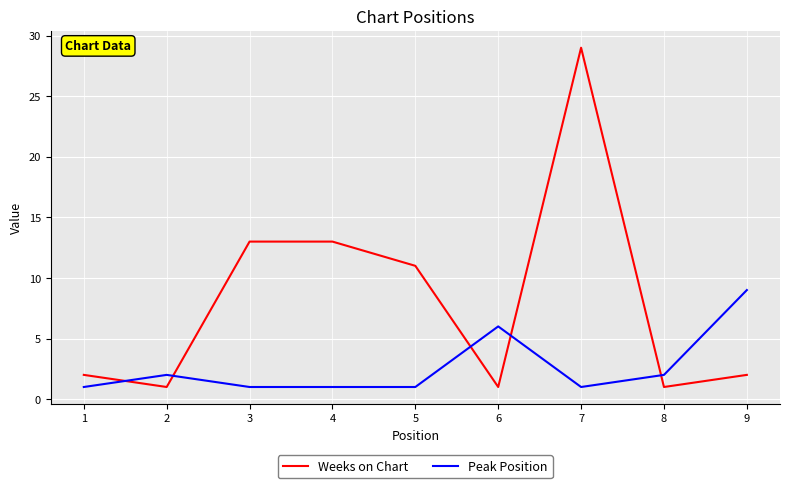

The Peak Position series shows 0 at 7. True or false?

False